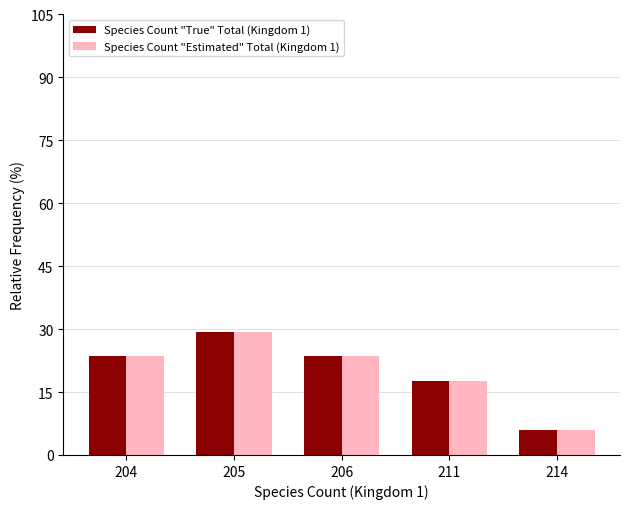

What is the sum of the Species Count "Estimated" Total (Kingdom 1) values at 211 and 214?

23.5